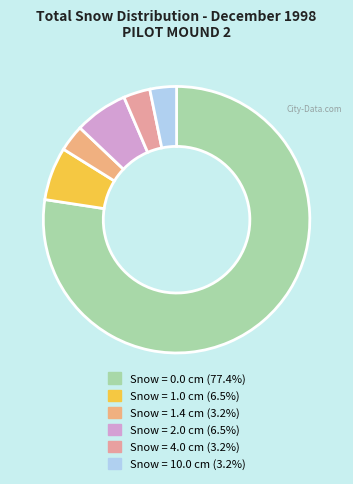

Count the number of slices in the pie.

6